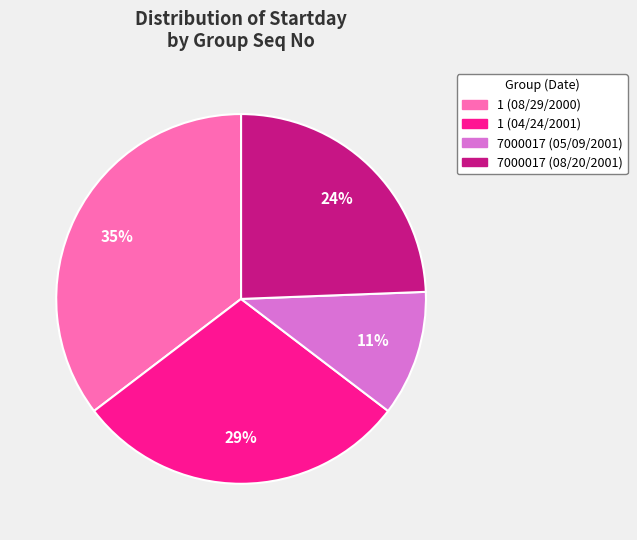

To the nearest percent, what is the average slice percentage?

25%